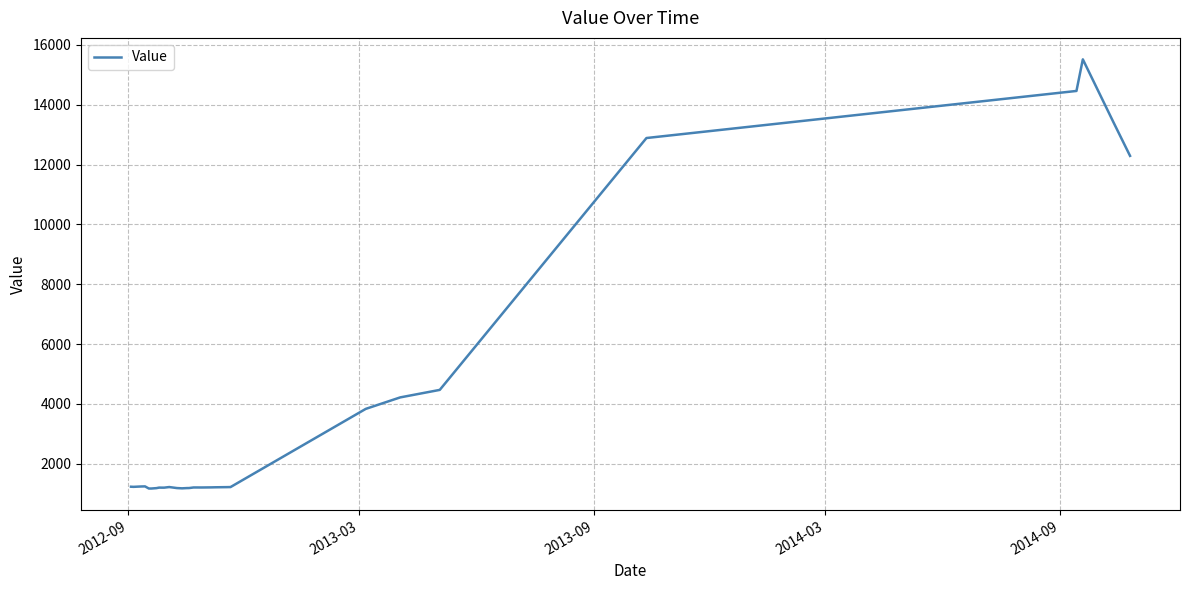

True or false: the data has more than 1 interior local peaks.

True